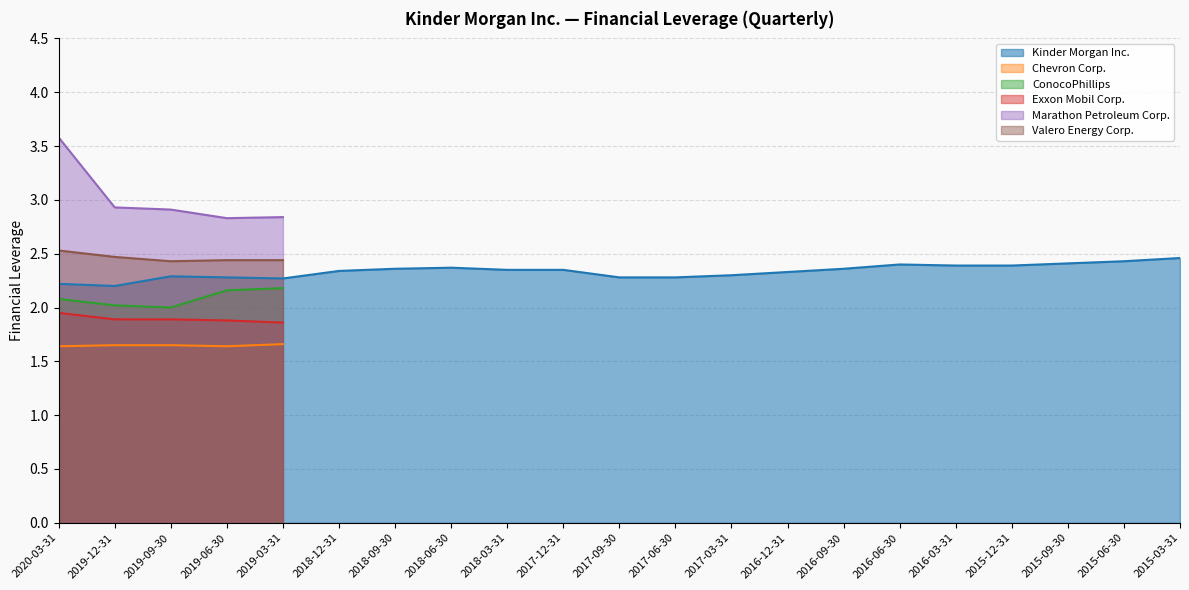

What is the sum of all ConocoPhillips values?

10.4